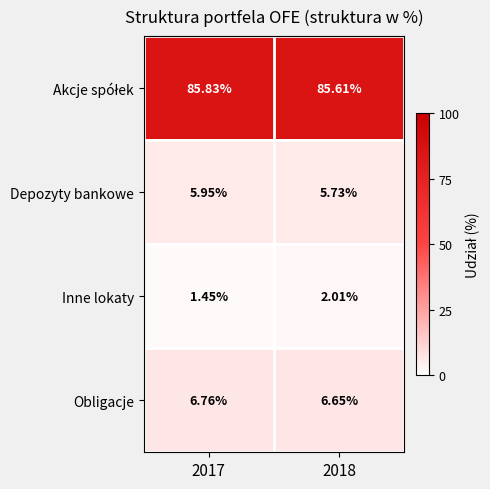

Which series has the largest range (max minus min)?

Inne lokaty